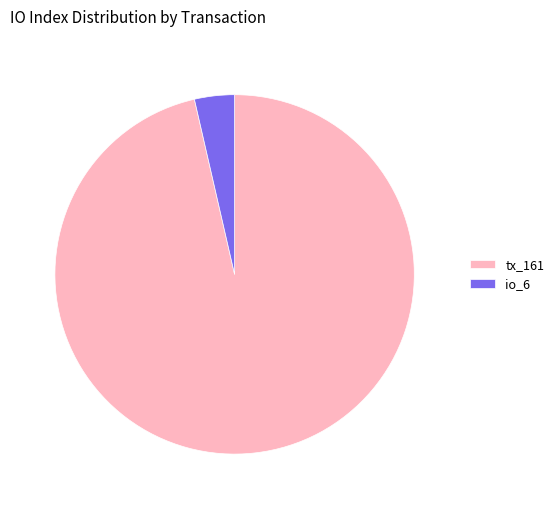

Is tx_161 the majority of the pie?

Yes